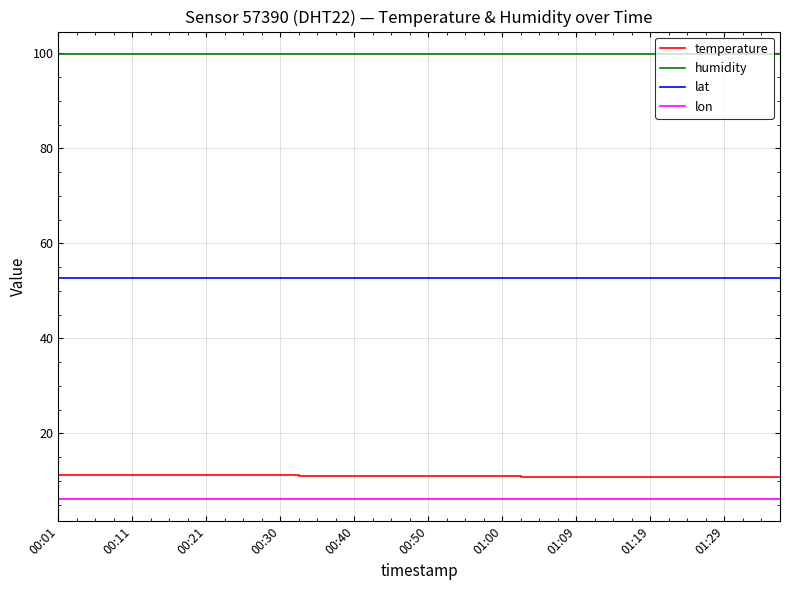

What is the smallest value displayed?

6.2